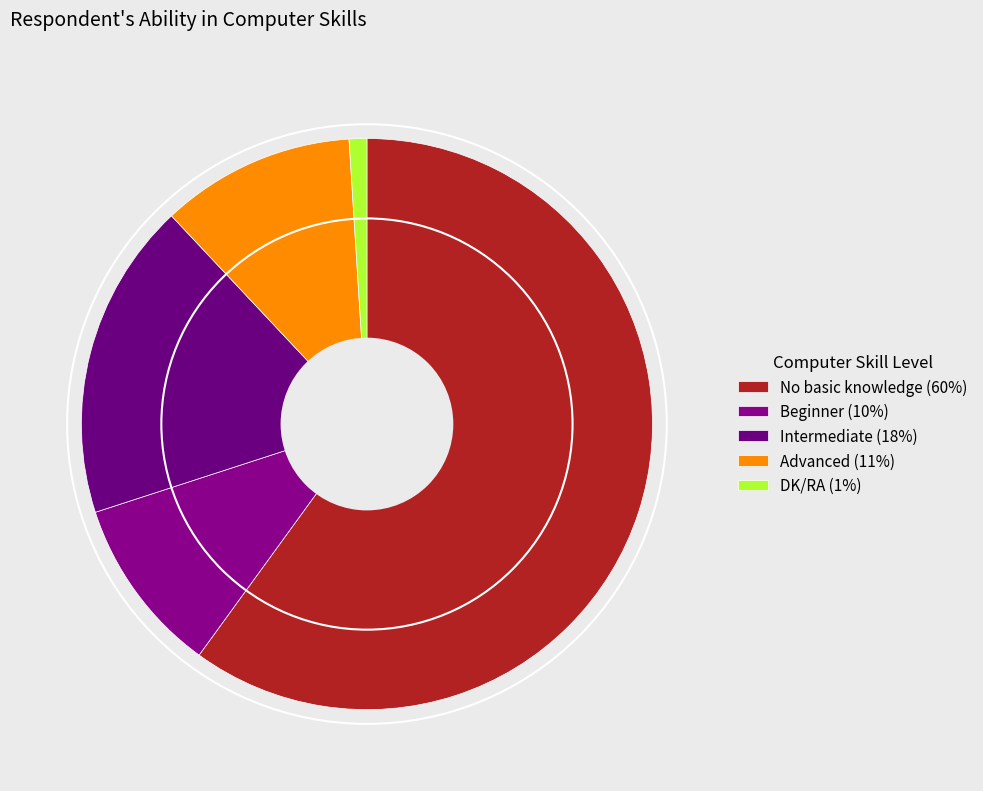

To the nearest percent, what percentage of the pie is No basic knowledge?

60%